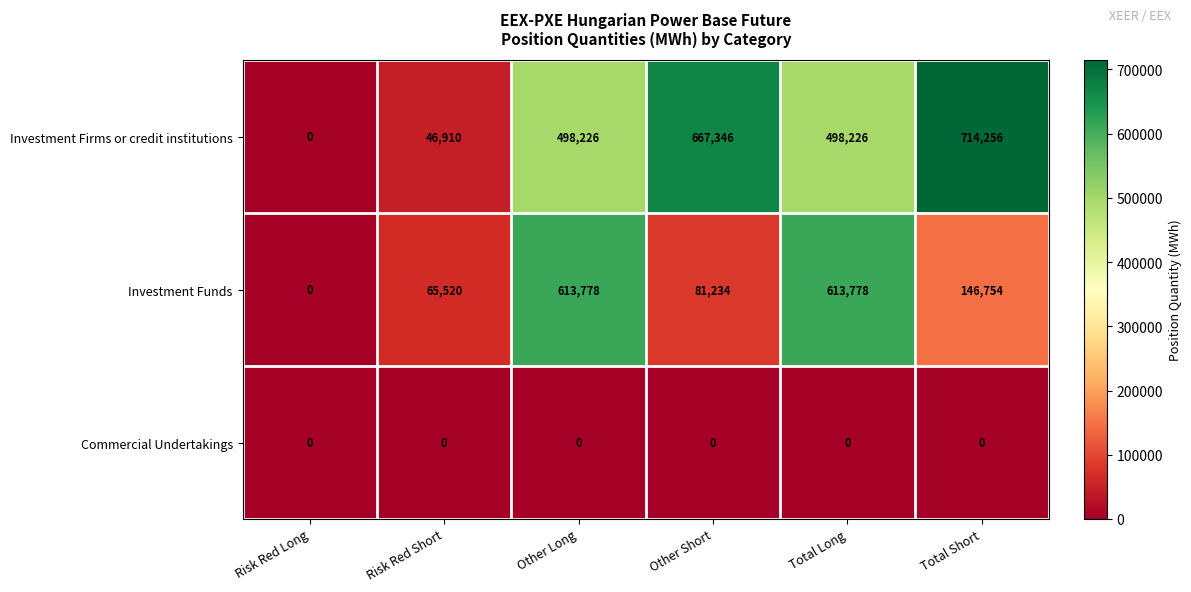

Reading left to right, extract all data points from this chart.

Investment Firms or credit institutions: Risk Red Long=0	Risk Red Short=46910	Other Long=498226	Other Short=667346	Total Long=498226	Total Short=714256
Investment Funds: Risk Red Long=0	Risk Red Short=65520	Other Long=613778	Other Short=81234	Total Long=613778	Total Short=146754
Commercial Undertakings: Risk Red Long=0	Risk Red Short=0	Other Long=0	Other Short=0	Total Long=0	Total Short=0